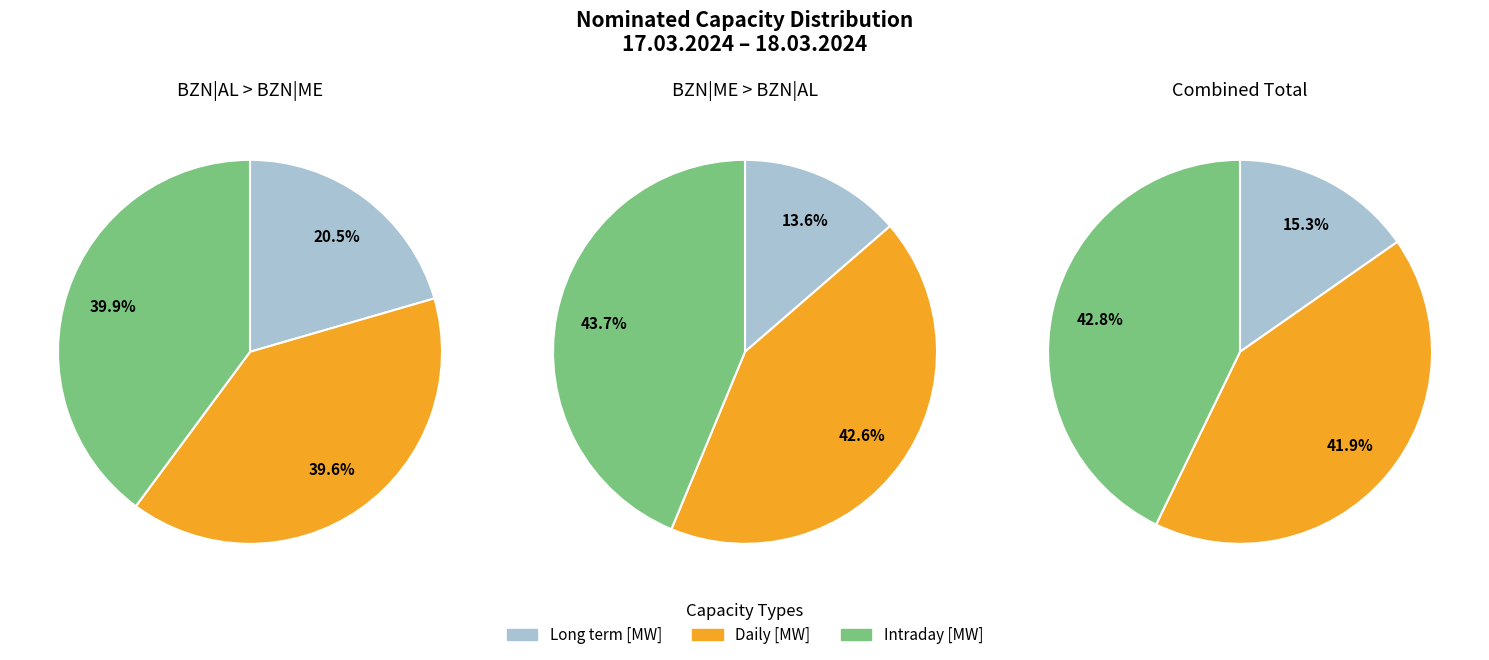

Is there a majority slice in this chart?

No